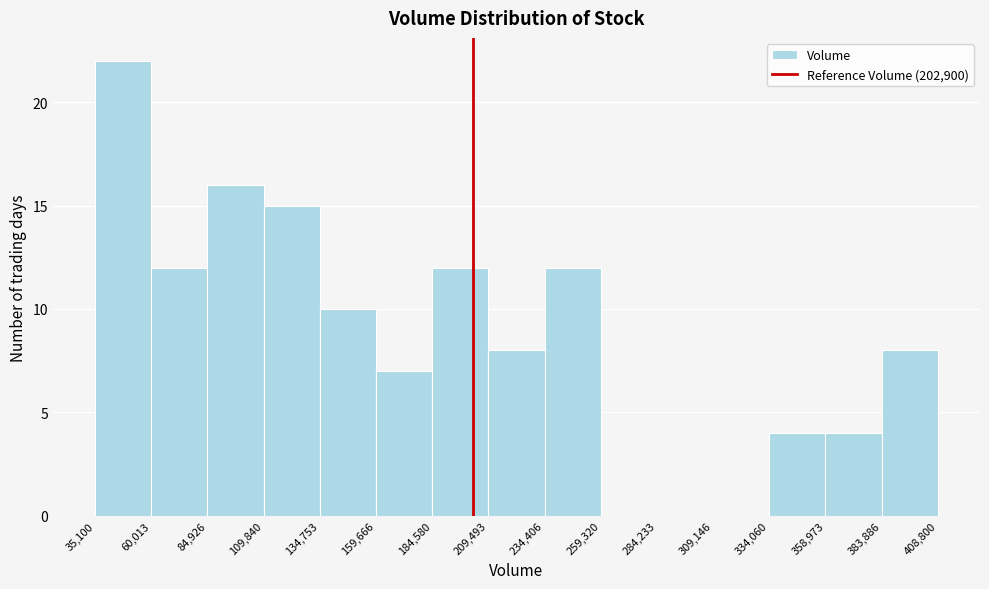

Reading left to right, transcribe this chart: for each bar, give the range it covers on the x-axis and its height. The values are not printed on the chart, so give them approximately, as read against the axis.

35,100 to 60,013: 22
60,013 to 84,926: 12
84,926 to 109,840: 16
109,840 to 134,753: 15
134,753 to 159,666: 10
159,666 to 184,580: 7
184,580 to 209,493: 12
209,493 to 234,406: 8
234,406 to 259,320: 12
259,320 to 284,233: 0
284,233 to 309,146: 0
309,146 to 334,060: 0
334,060 to 358,973: 4
358,973 to 383,886: 4
383,886 to 408,800: 8